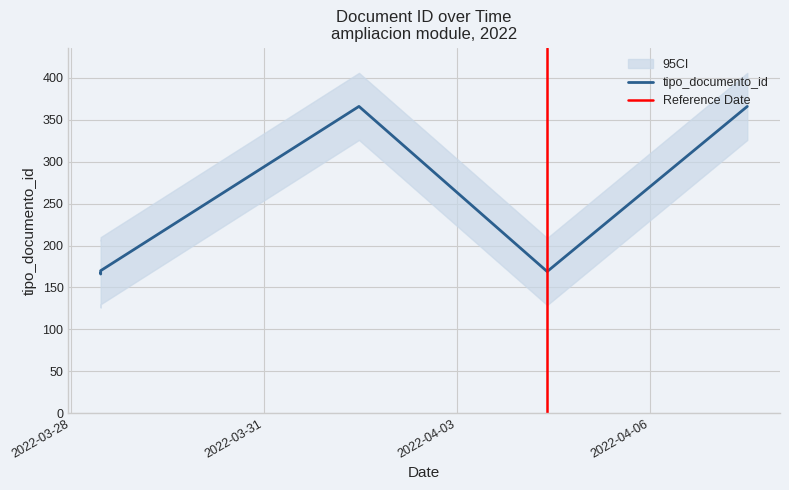

What is the label of the 5th point from the right?

2022-03-28 10:59:30